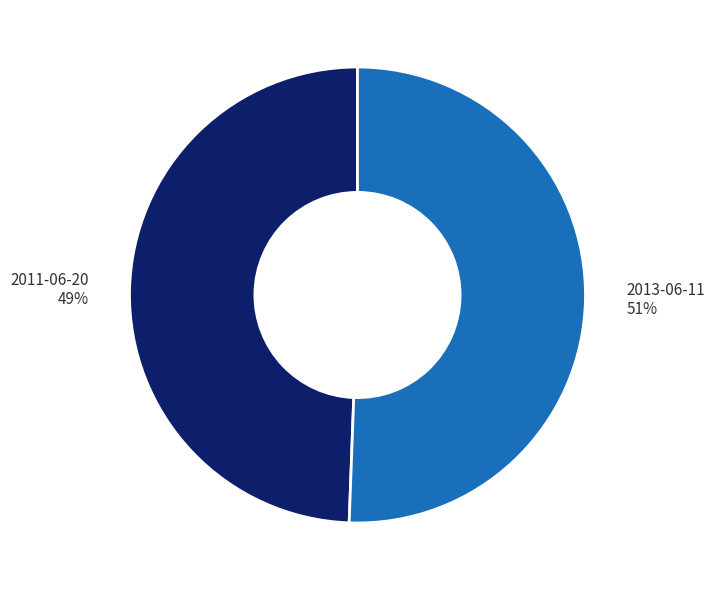

Which category has the smallest portion of the pie?

2011-06-20